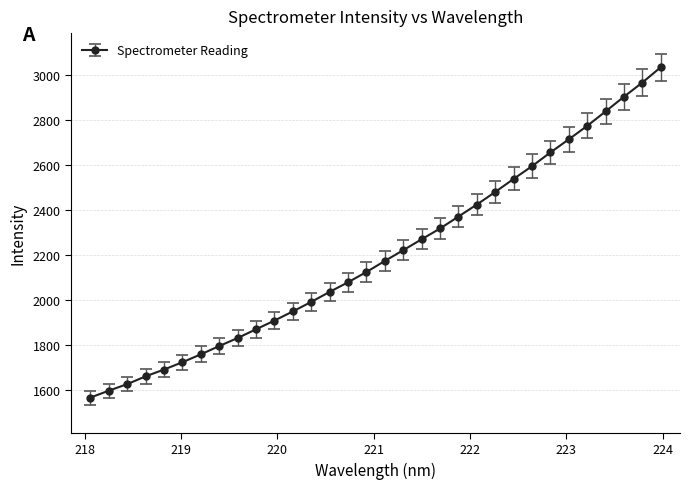

What is the difference between the second highest and second lowest values?

1371.5